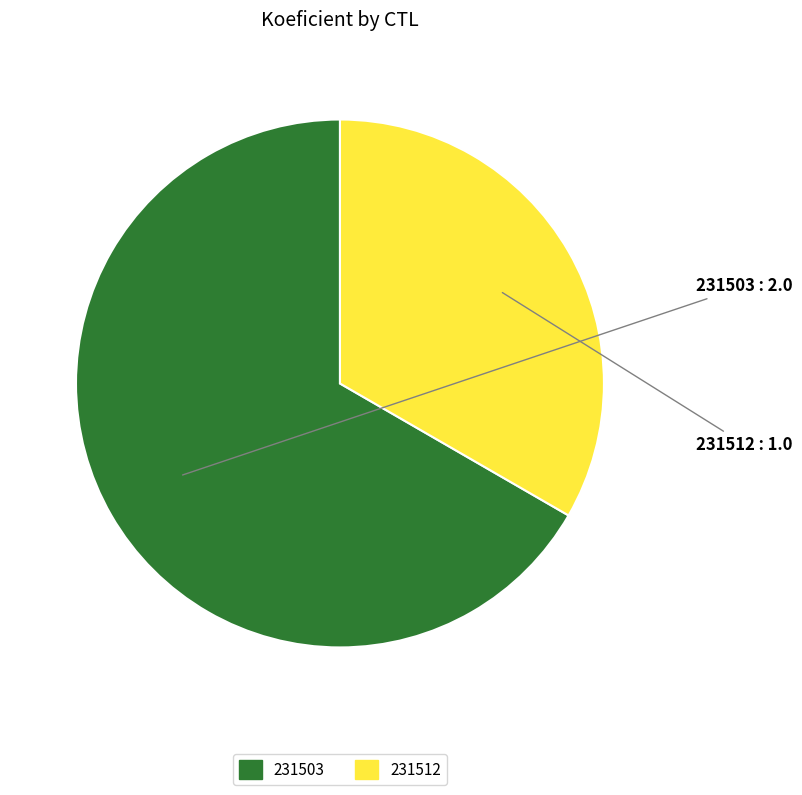

Does any single category account for the majority?

Yes